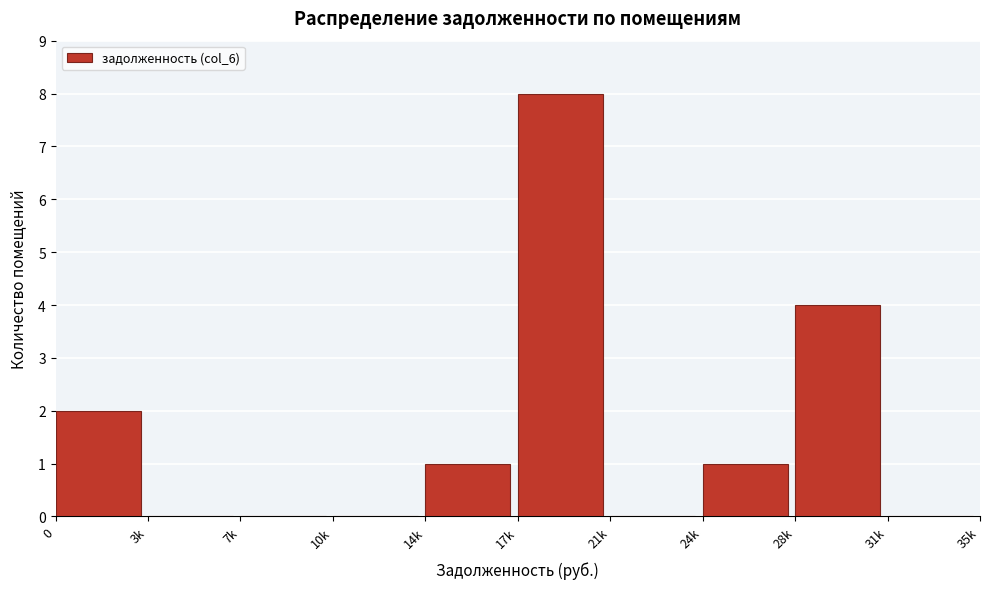

Reading left to right, extract all data points from this chart.

0=2	3k=0	7k=0	10k=0	14k=1	17k=8	21k=0	24k=1	28k=4	31k=0